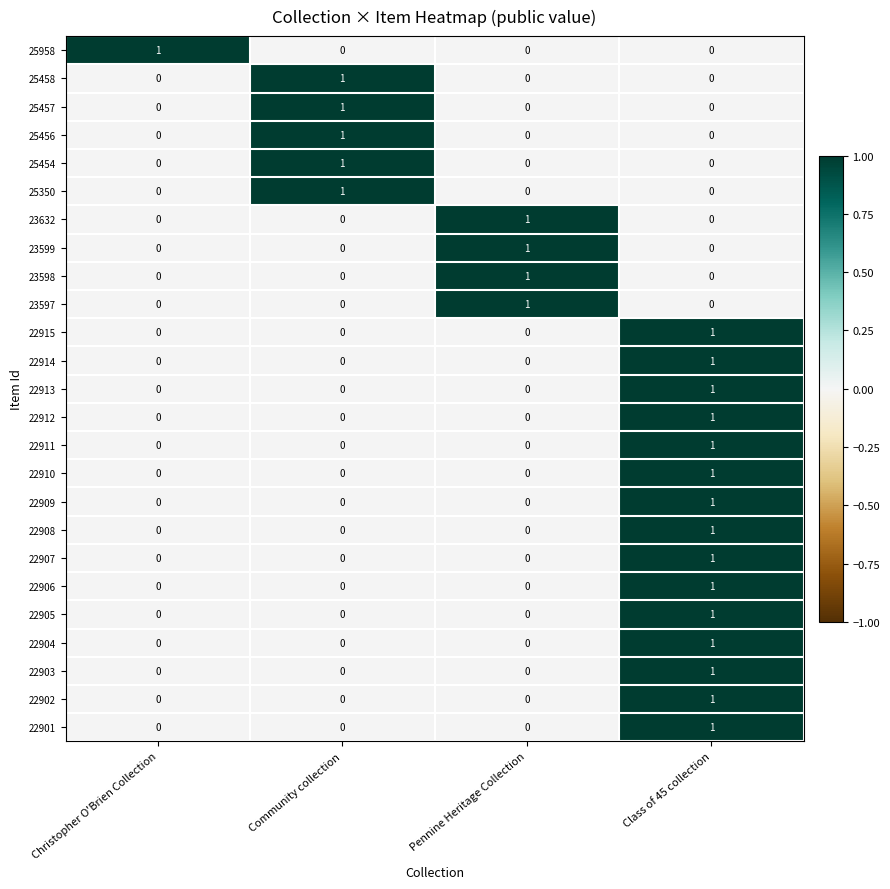

Which category has the highest value in the 25958 series?

Christopher O'Brien Collection